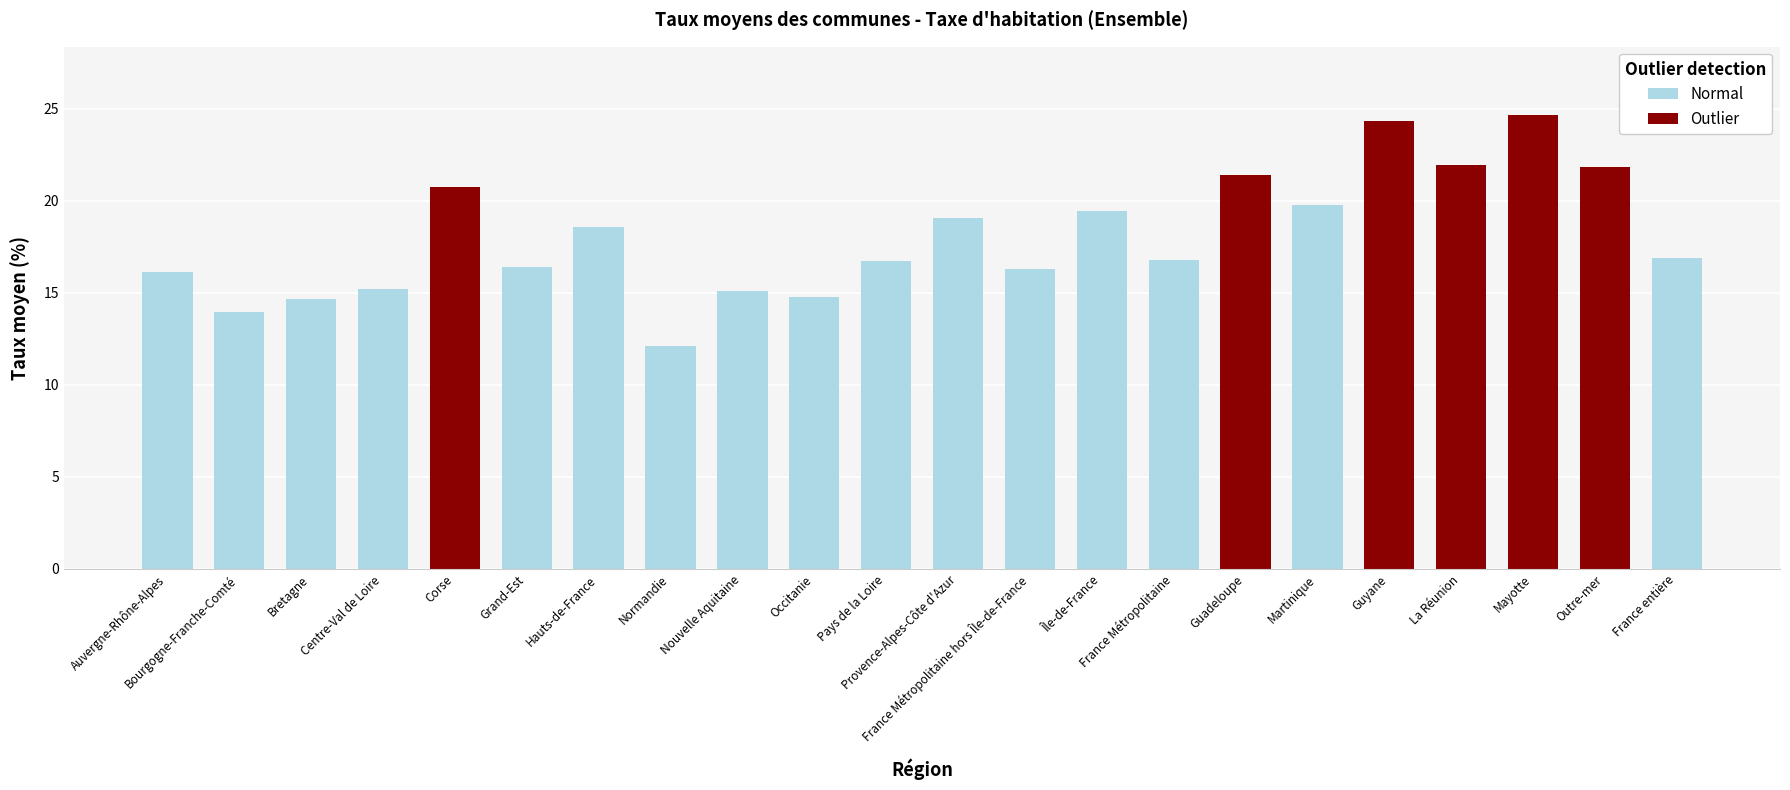

What is the difference between the maximum and second lowest values?

10.7